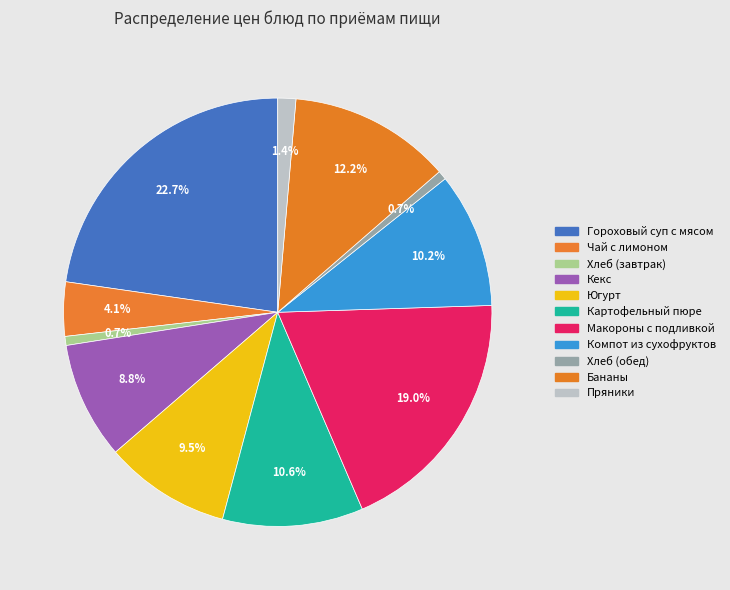

Combined, what portion of the pie is Бананы and Чай с лимоном?

16.3%